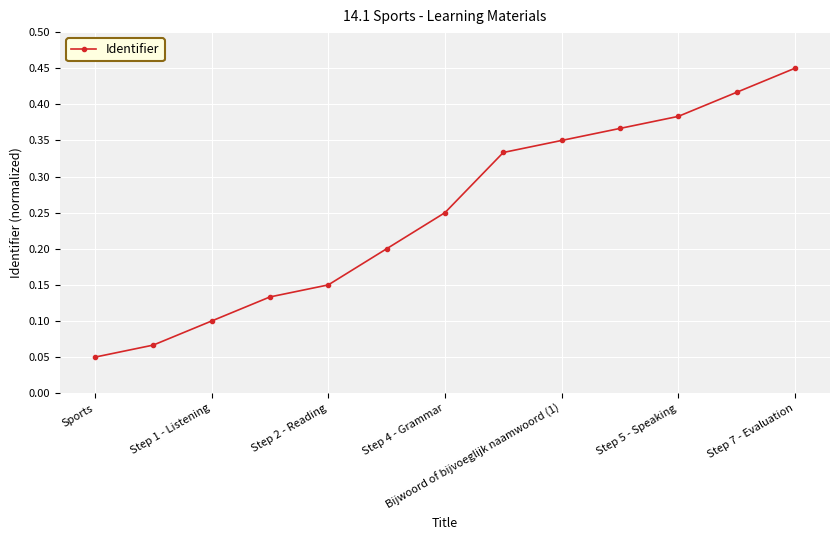

Count the values in the range 0 to 1.

13